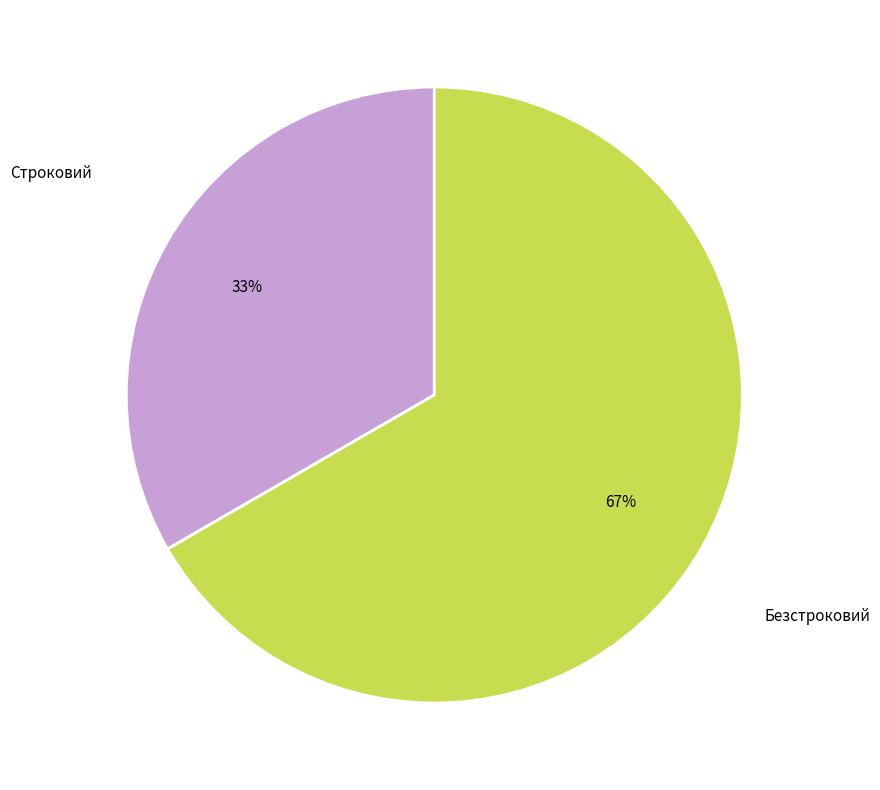

How many slices are in this pie chart?

2